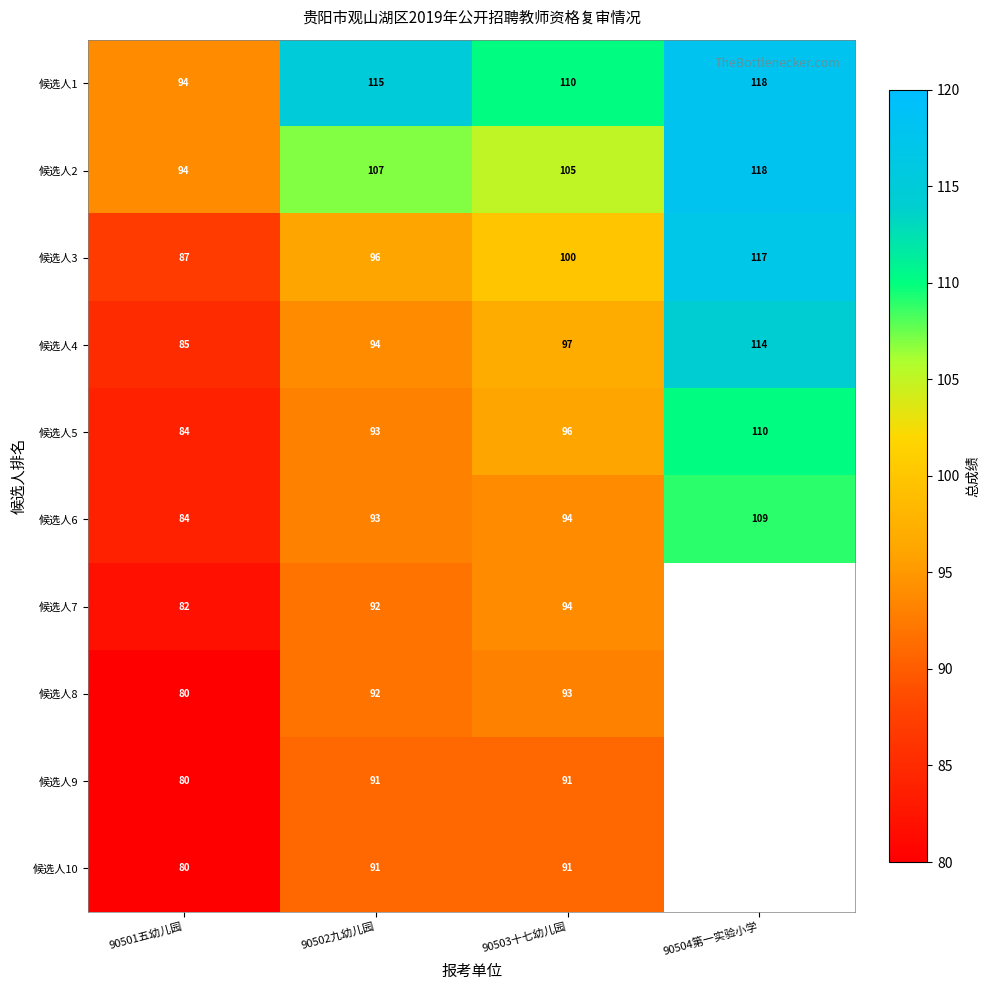

Where is 候选人3 nearest to the value 102?

90503十七幼儿园